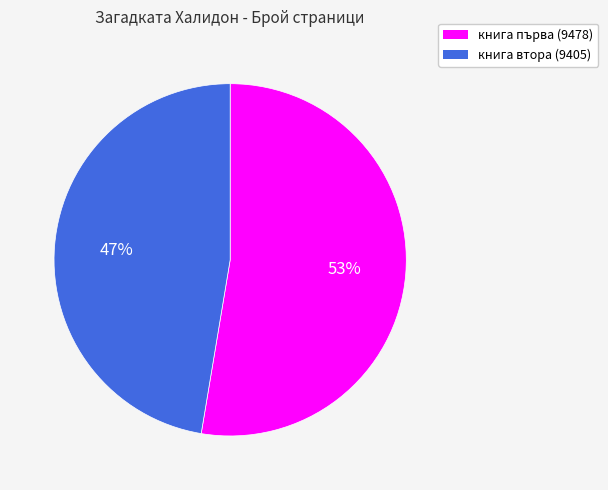

Do книга първа (9478) and книга втора (9405) together represent more than half of the pie?

Yes